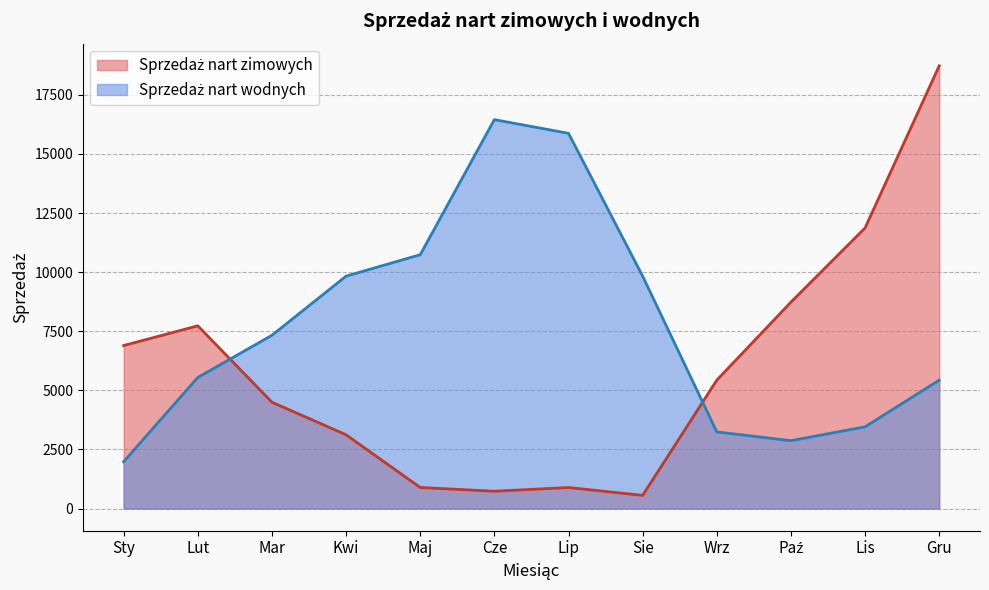

What is the difference between the second highest and minimum values in the Sprzedaż nart wodnych series?

13891